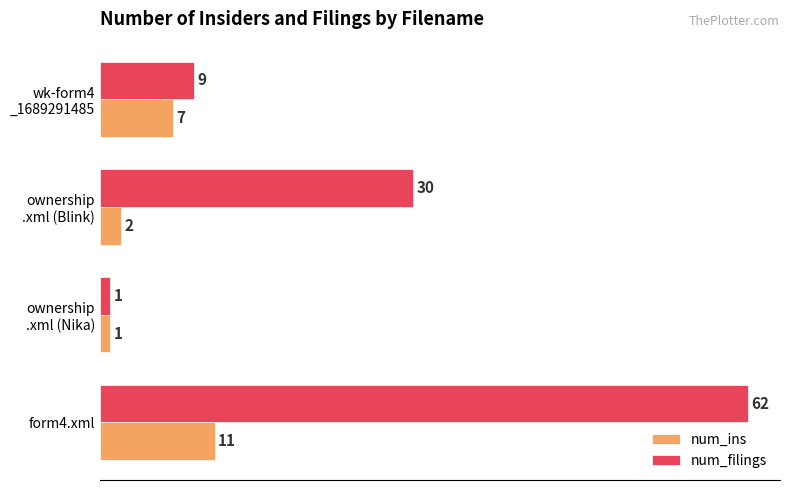

What is the spread (max minus min) of values at form4.xml?

51